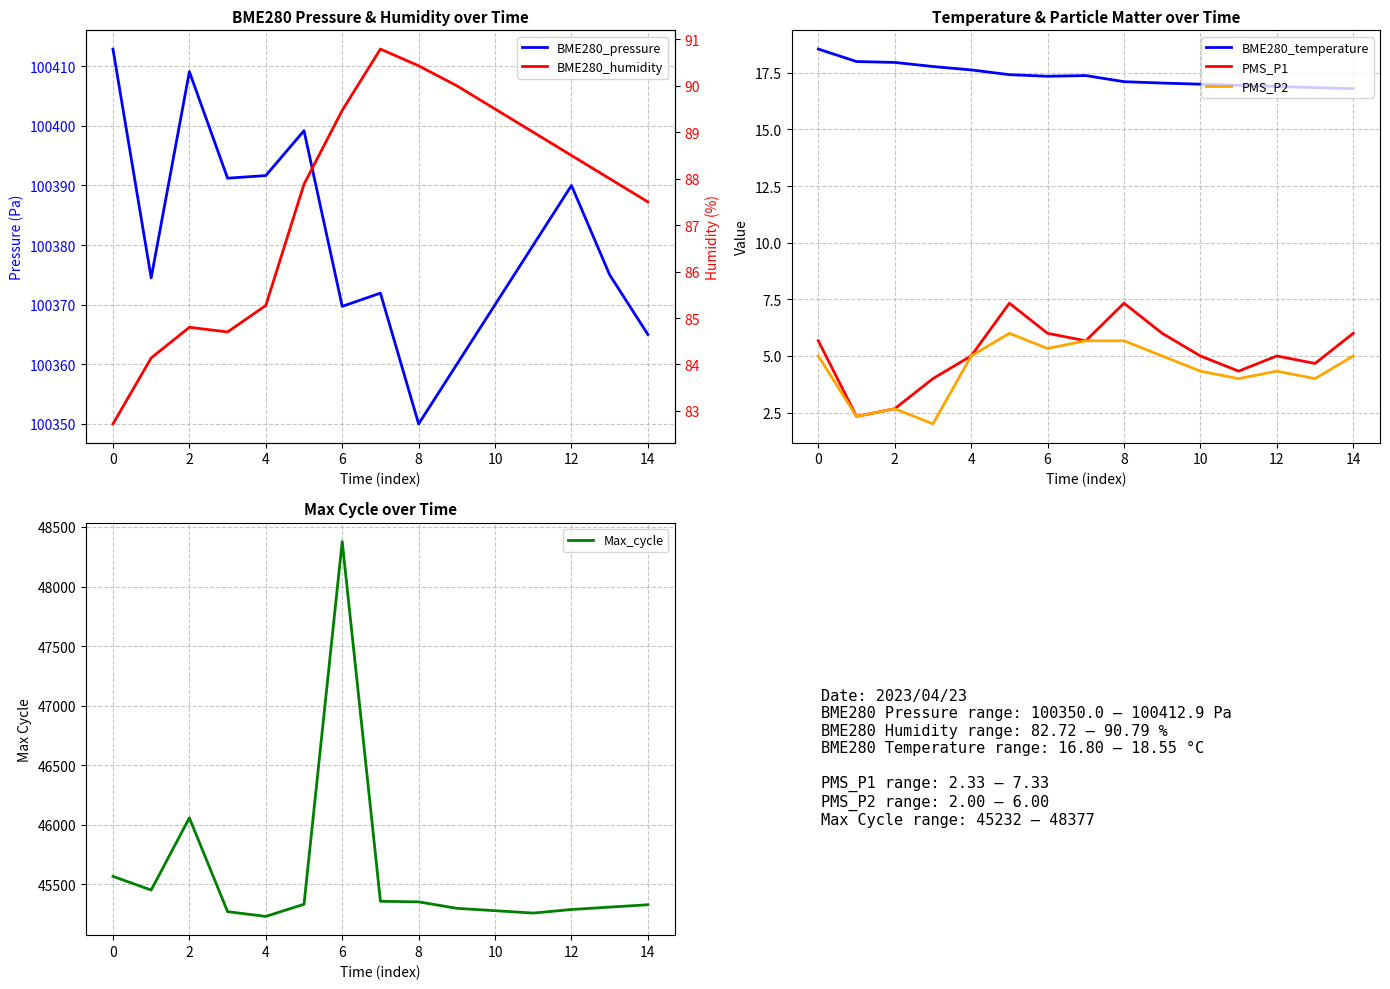

What is the difference between the maximum and minimum values in the PMS_P2 series?

4.0